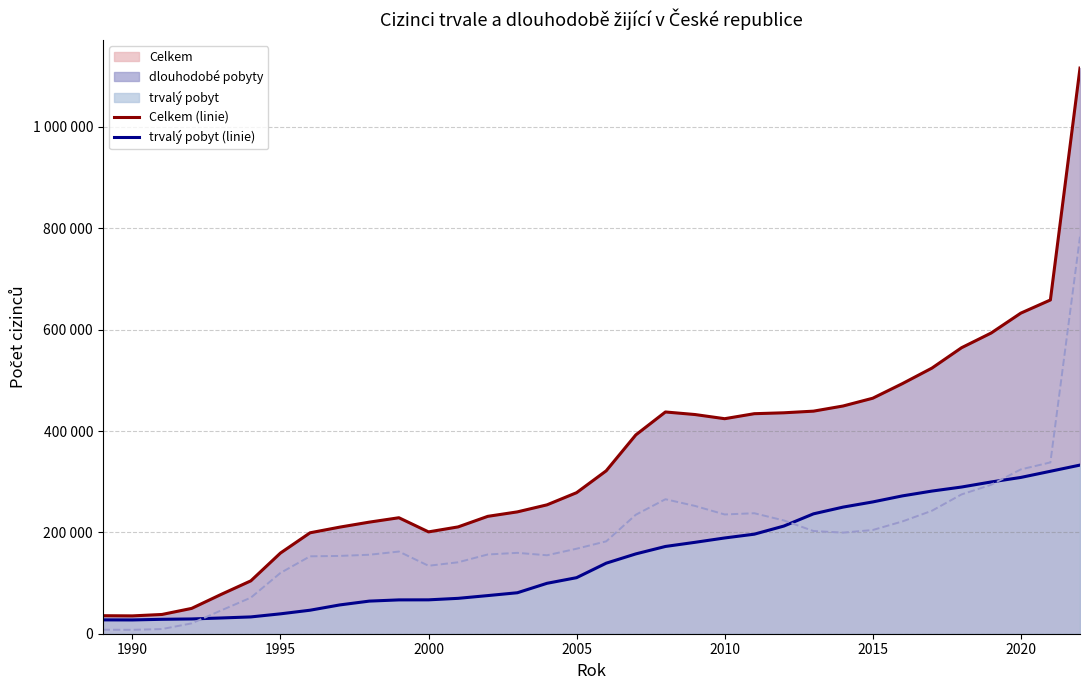

Reading right to left, transcribe all the data shown in this chart.

Celkem (linie): 1116154	658564	632570	593366	564345	524142	493441	464670	449367	439189	435946	434153	424291	432503	437565	392315	321456	278312	254294	240421	231608	210794	200951	228862	220187	210311	199152	159207	104343	77668	49957	38002	35198	35561
trvalý pobyt (linie): 332772	320534	308379	299453	289459	281489	271957	260040	249856	236557	212455	196408	188952	180359	172191	157512	139185	110598	99467	80844	75249	69816	66855	66754	64352	56797	46388	39242	33164	31072	29145	28457	27204	27325
dlouhodobé pobyty (linie): 783382	338030	324191	293913	274886	242653	221484	204630	199511	202632	223491	237745	235339	252144	265374	234803	182271	167714	154827	159577	156359	140978	134096	162108	155835	153514	152764	119965	71179	46070	20428	9204	7695	7899